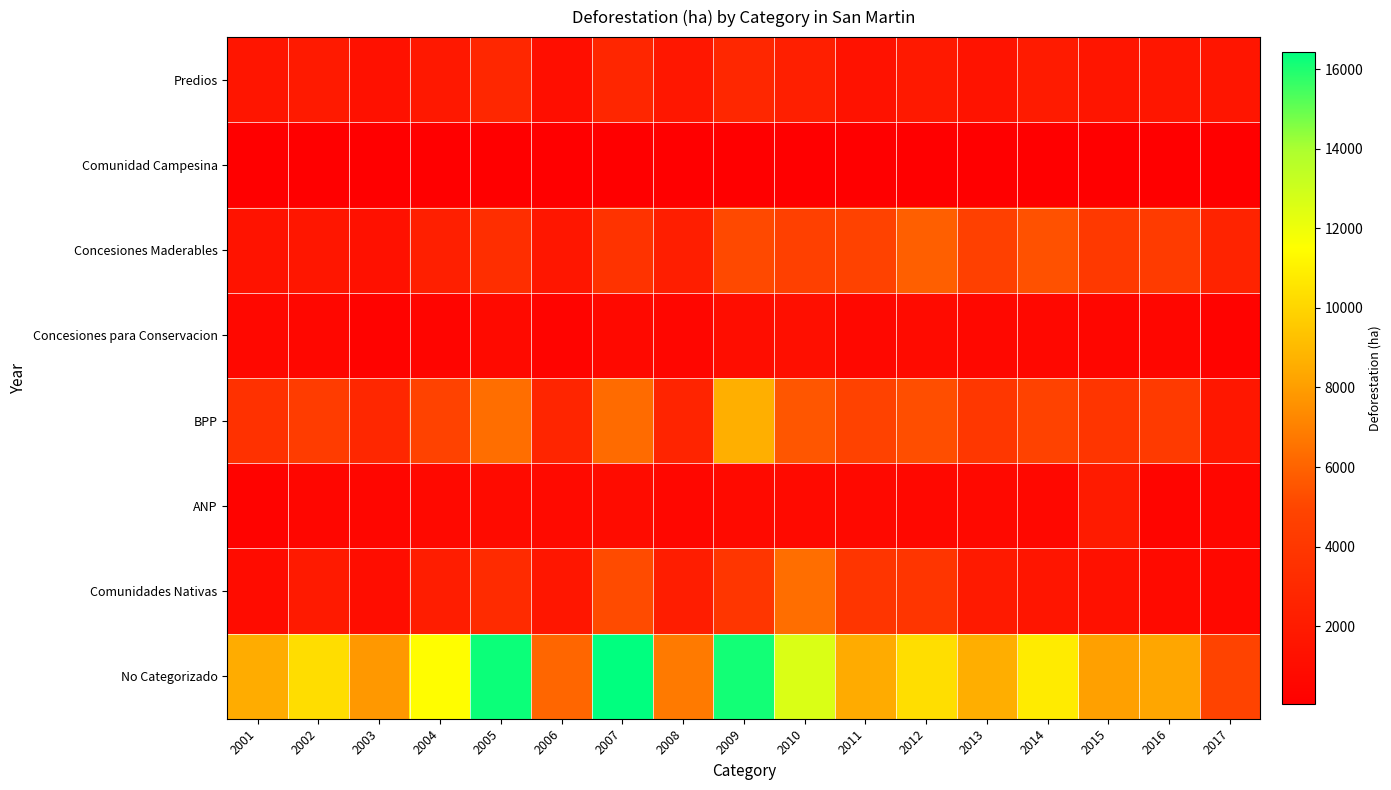

At how many categories does at least one series exceed 4295?

17